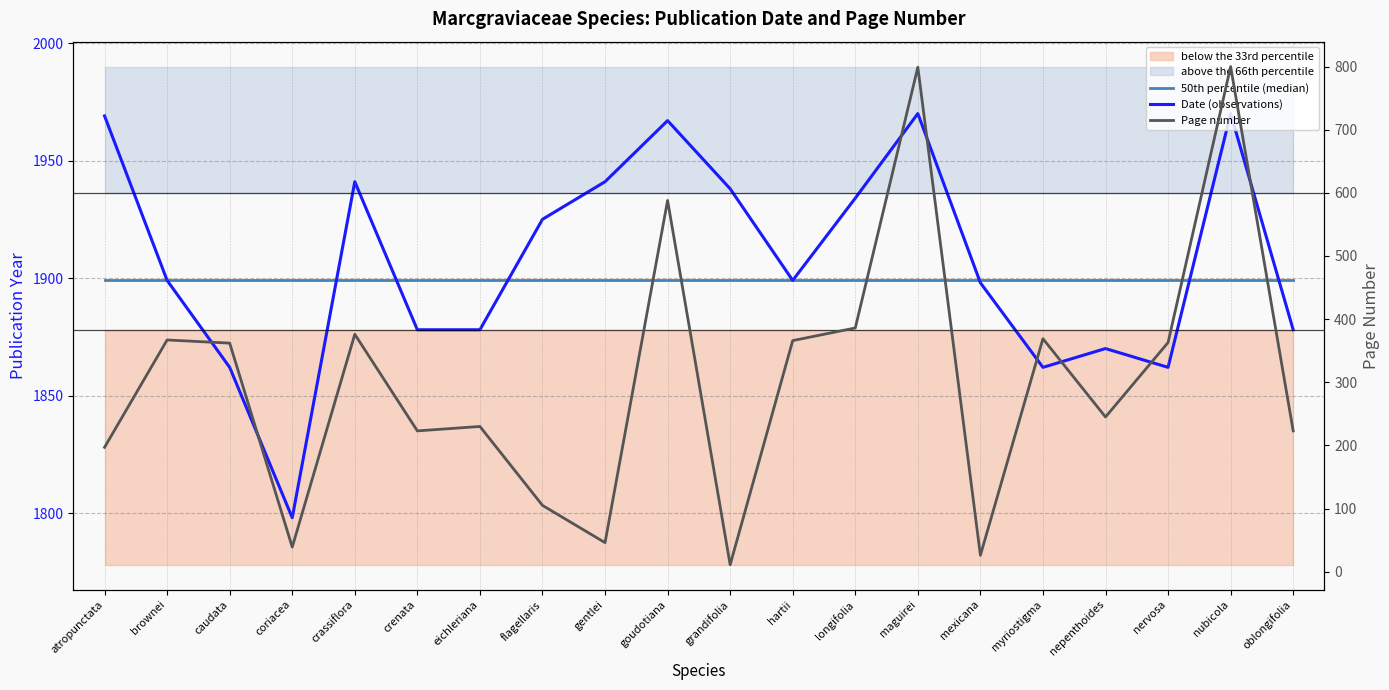

Rank the series at flagellaris from highest to lowest value.

Date (observations), 50th percentile (median), Page number